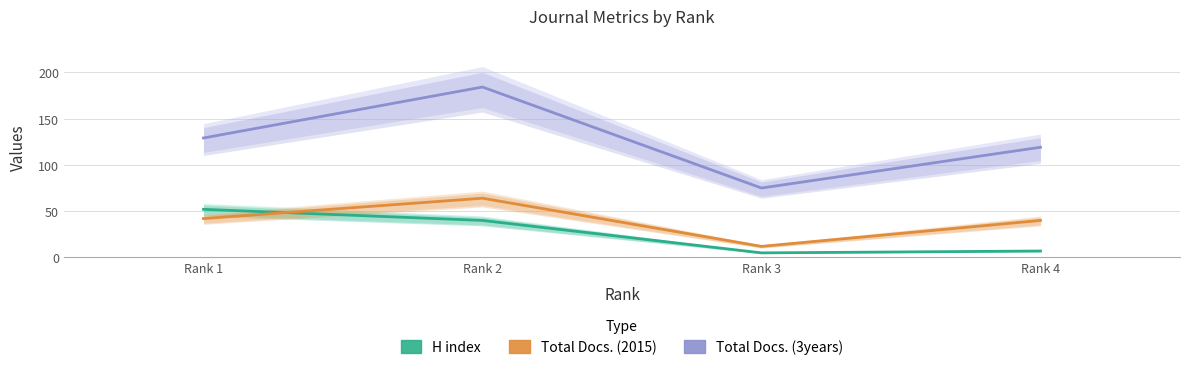

Which series has the largest total across all categories?

Total Docs. (3years)